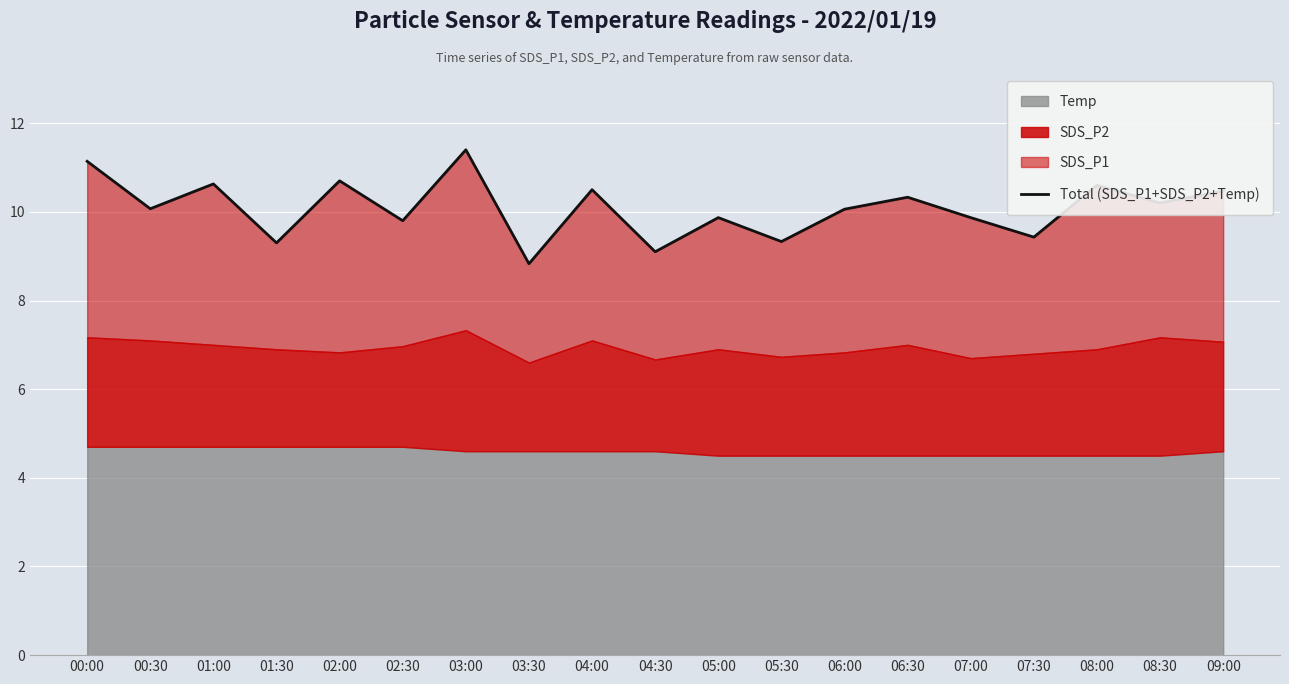

Does the chart display data point markers on the line(s)?

No